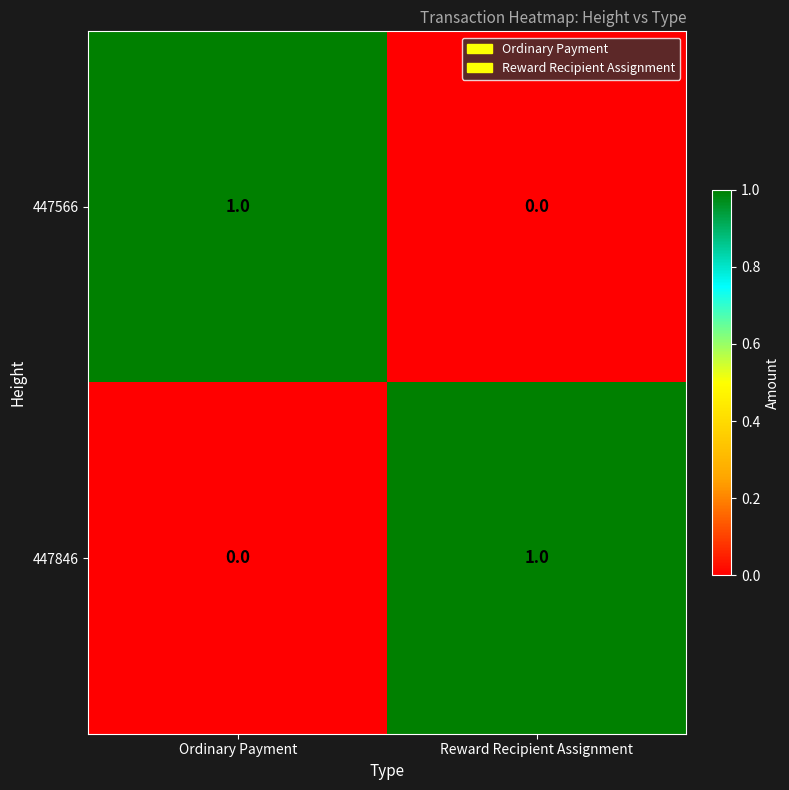

The 447566 series shows 1 at Reward Recipient Assignment. True or false?

False